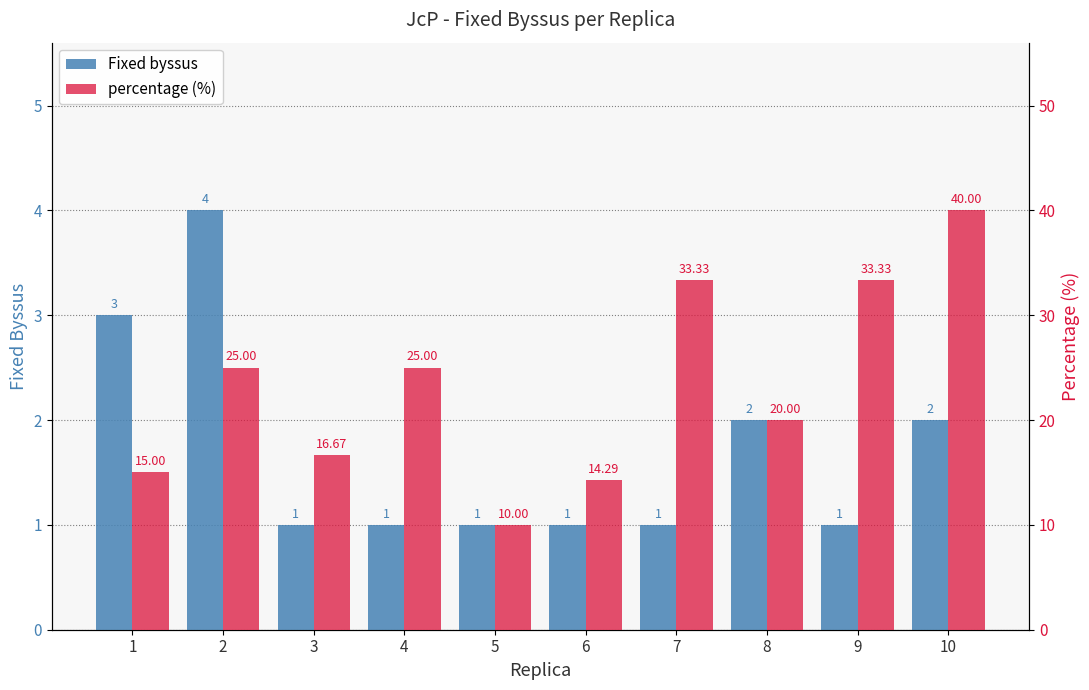

At 2, list the series in order from smallest to largest.

Fixed byssus, percentage (%)